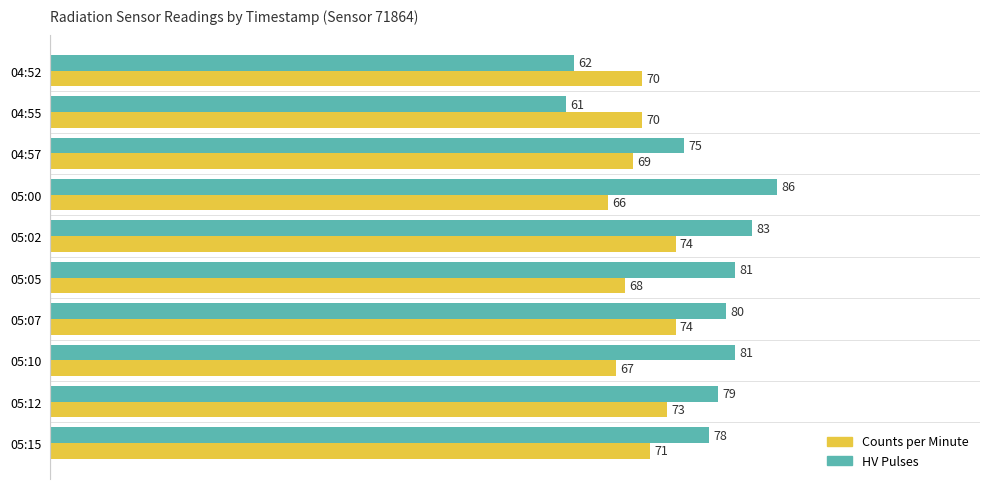

What is the difference between the HV Pulses values at 05:12 and 05:00?

7